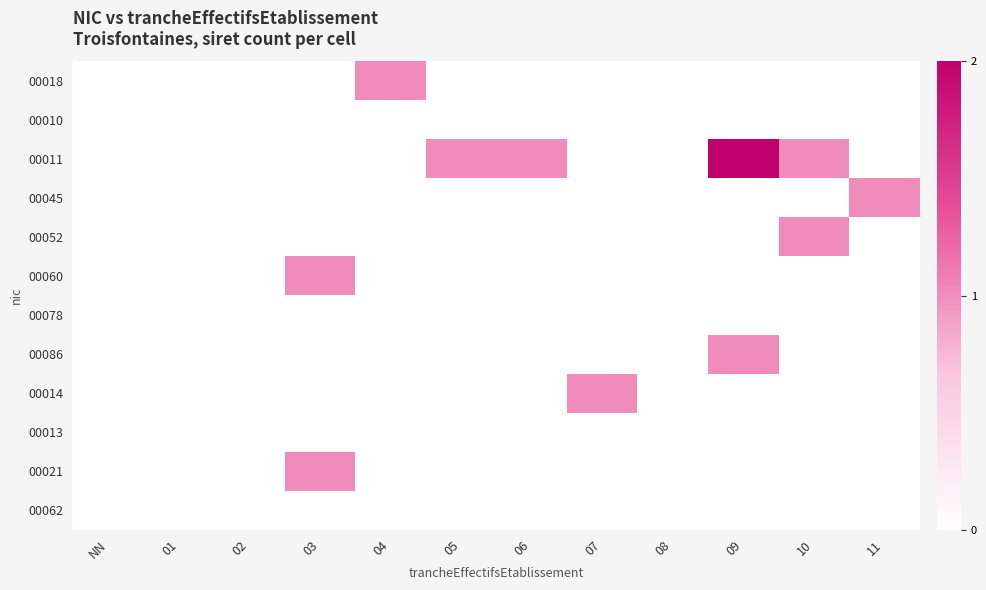

How many categories are shown in the chart?

12